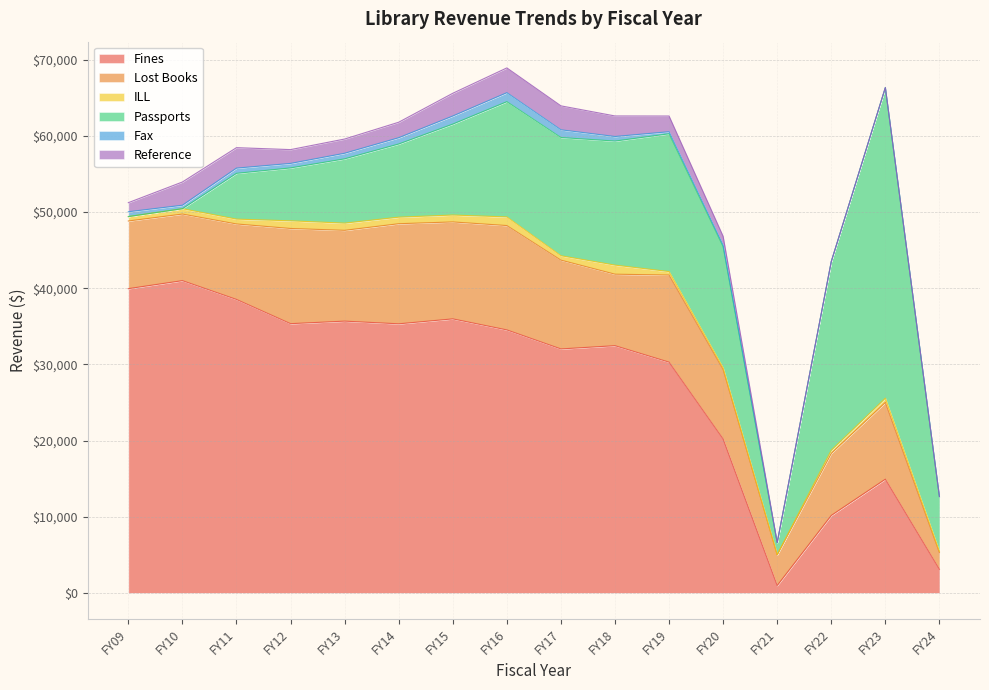

What is the difference between the highest and lowest values at FY12?

34756.0